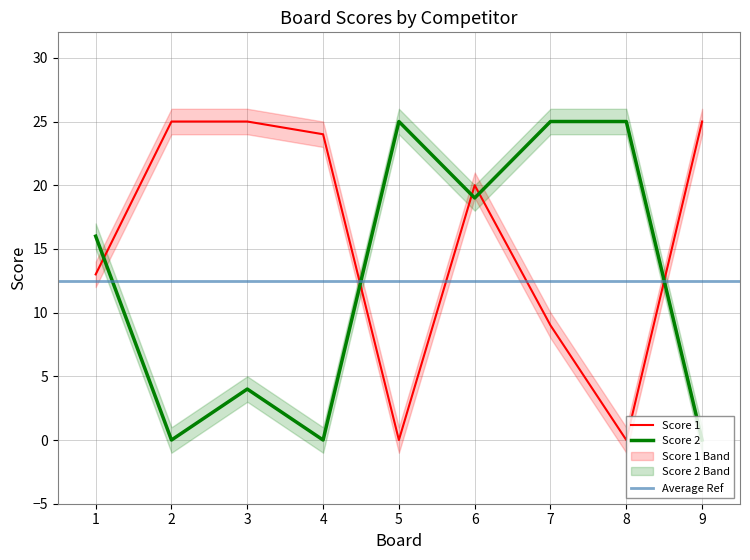

Reading left to right, transcribe all the data shown in this chart.

Score 1: 1=13	2=25	3=25	4=24	5=0	6=20	7=9	8=0	9=25
Score 2: 1=16	2=0	3=4	4=0	5=25	6=19	7=25	8=25	9=0